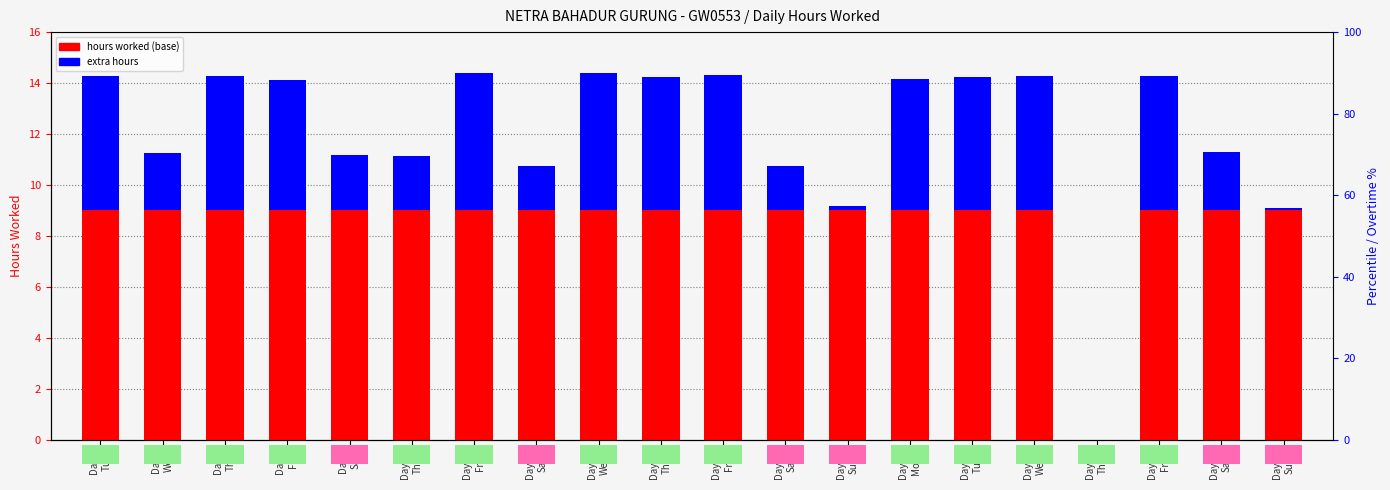

Rank the series by their maximum value, from lowest to highest.

extra hours, hours worked (base)